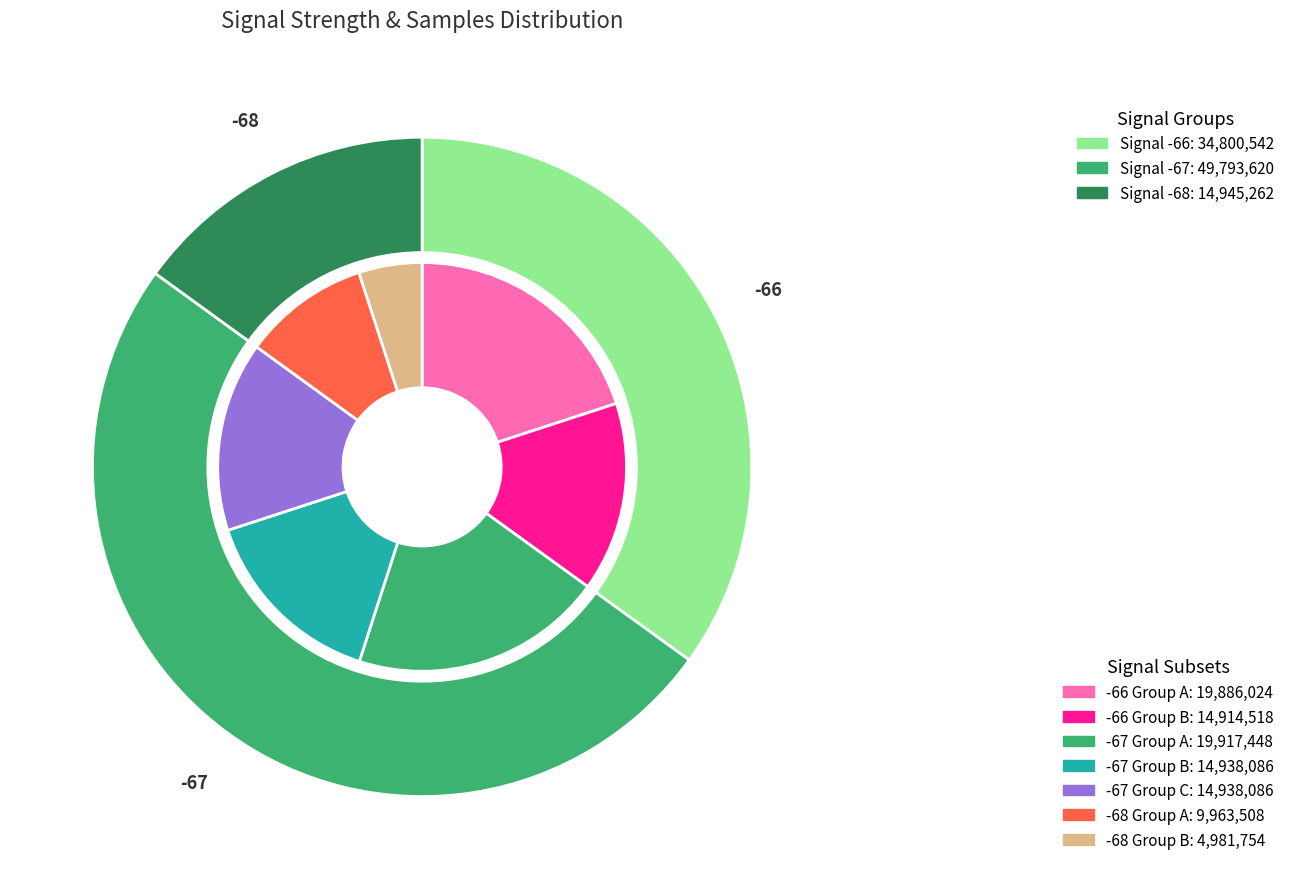

True or false: signal_values accounts for 43% of the total.

False